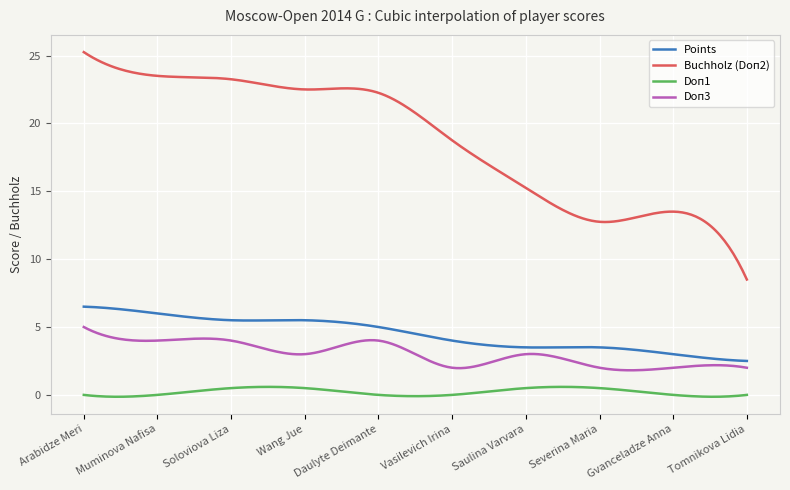

Which series has the widest spread of values?

Buchholz (Doп2)